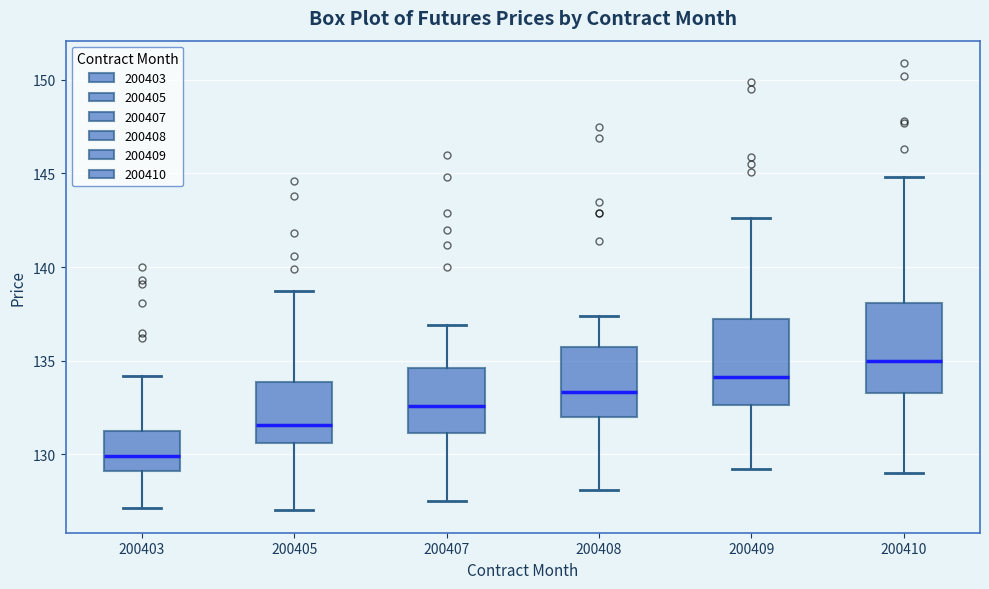

Where does the upper whisker of the box at x = 200405 end on the y-axis? The values are not printed on the chart, so give them approximately, as read against the axis.

138.5